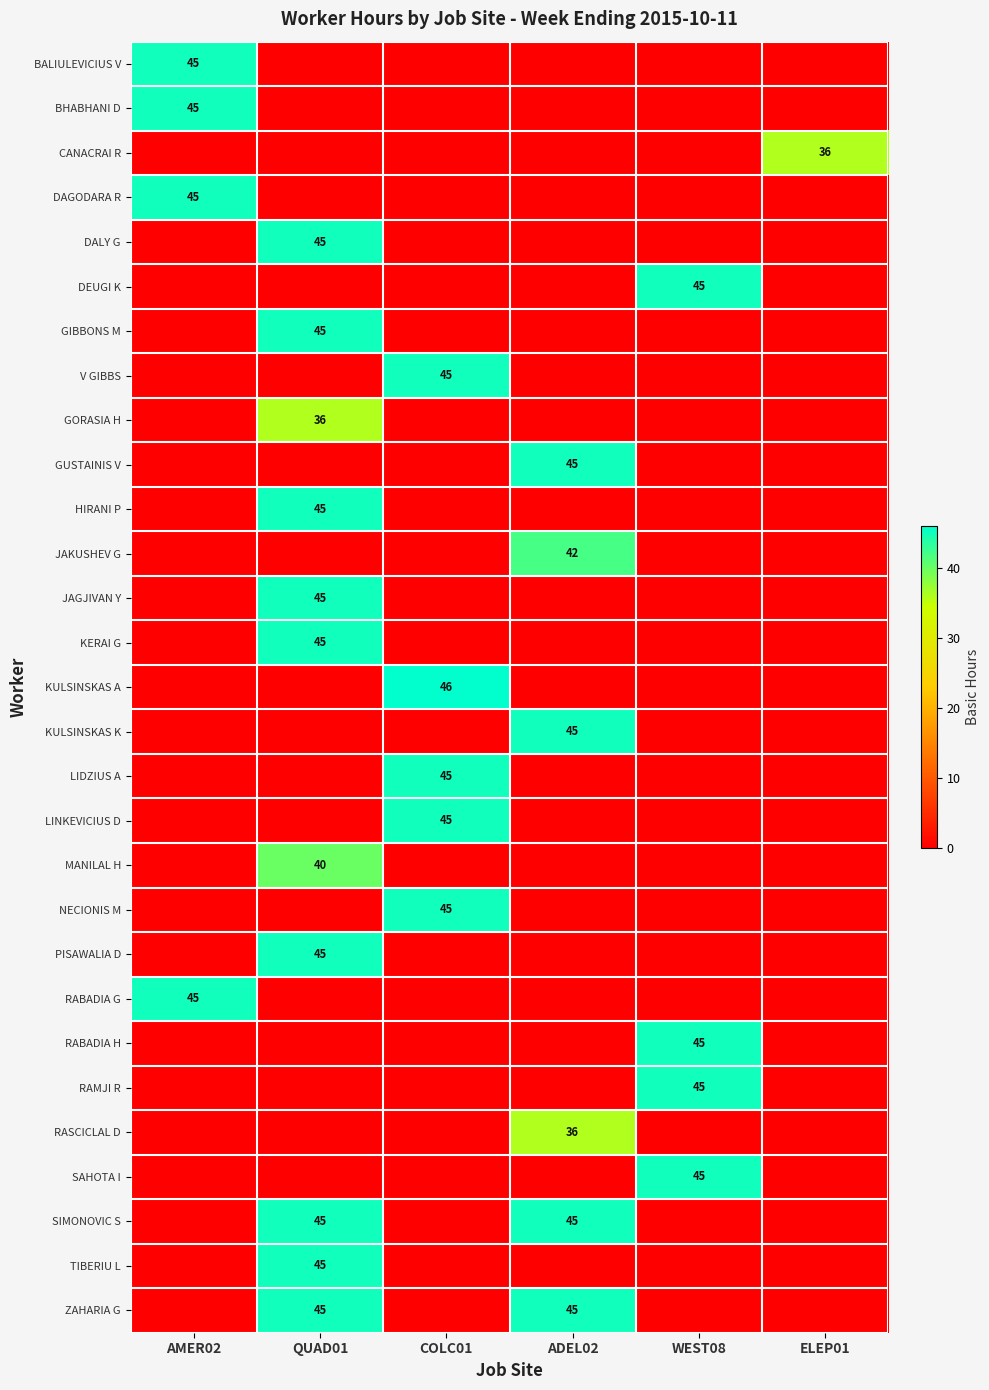

The value of GORASIA H at QUAD01 is 36. True or false?

True